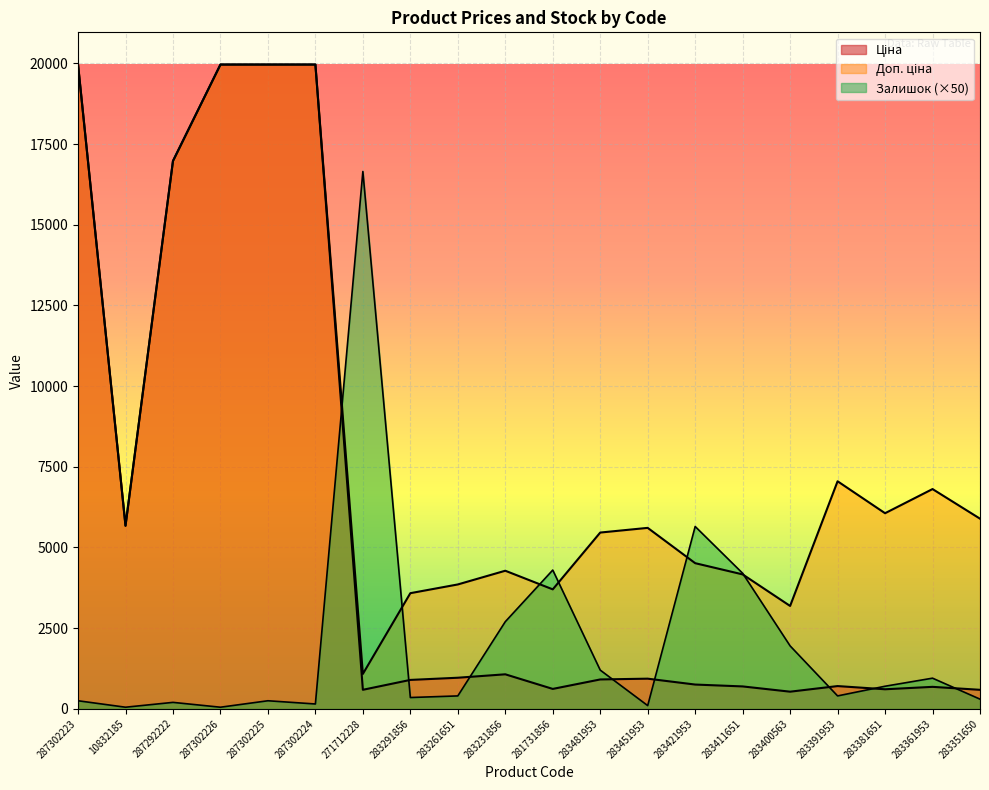

Where does the Доп. ціна series first go above 5673?

287302223